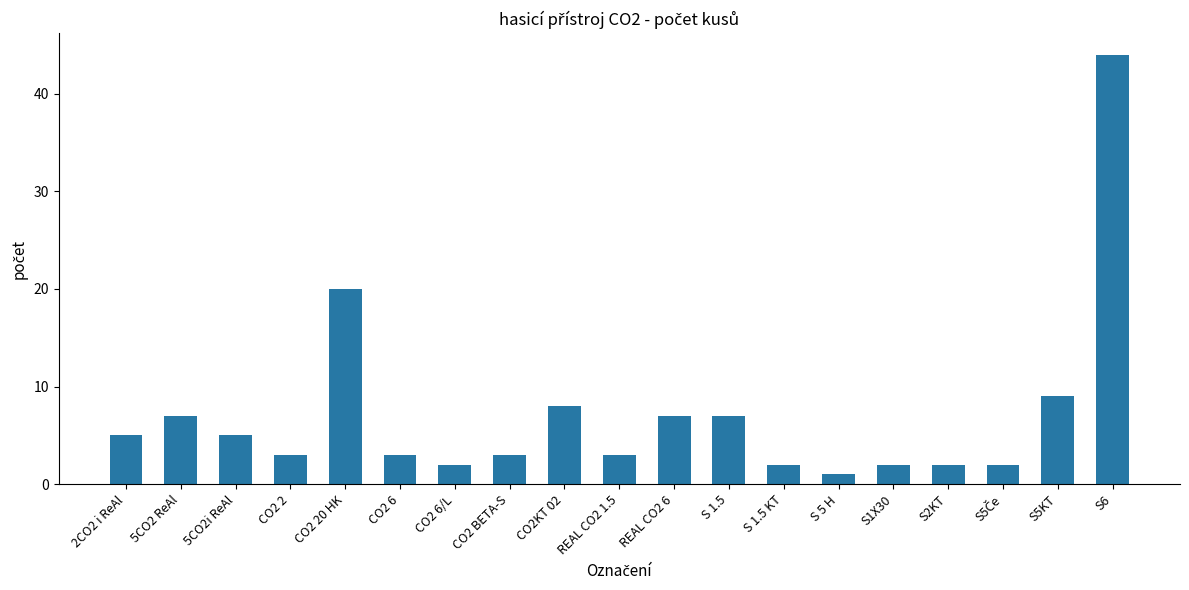

Which label corresponds to the smallest value in the chart?

S 5 H